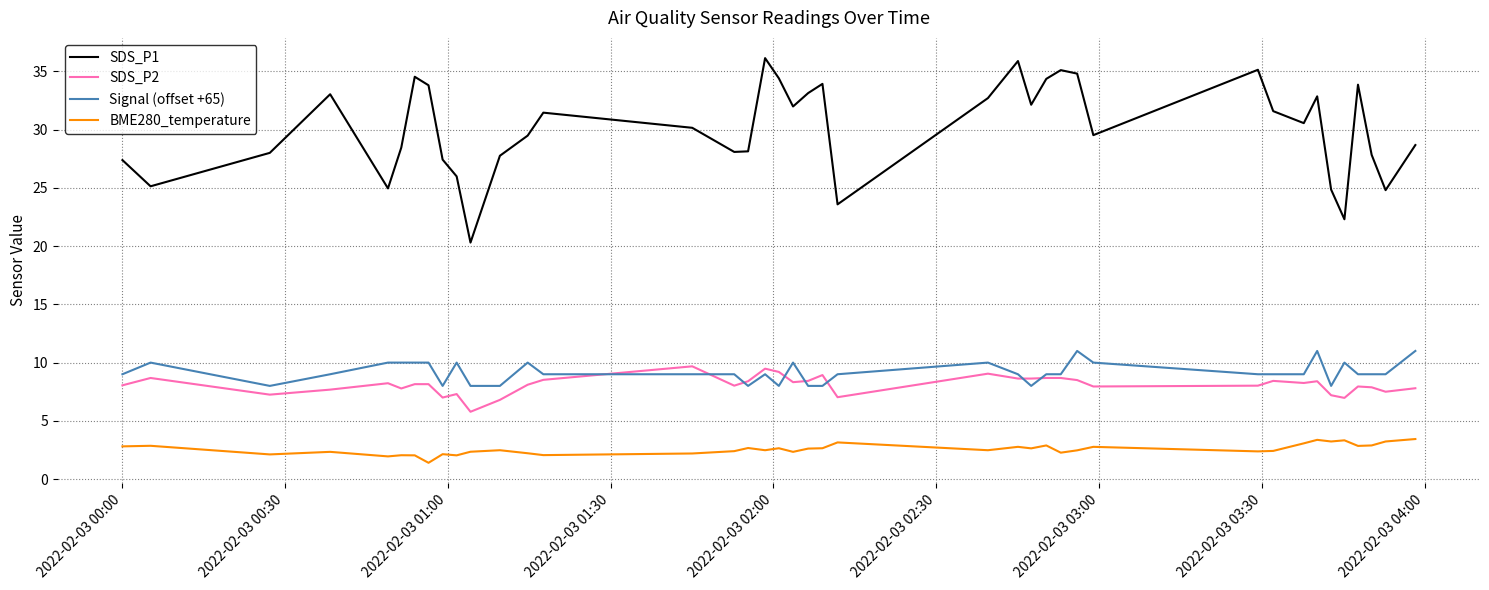

Which series has the largest range (max minus min)?

SDS_P1